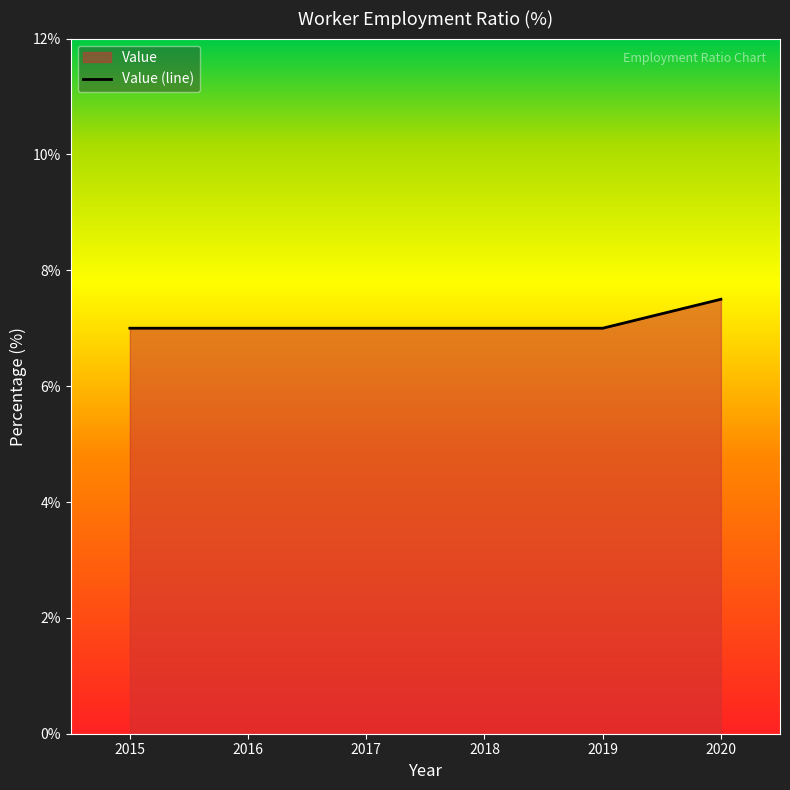

Reading left to right, transcribe all the data shown in this chart.

2015=7.0	2016=7.0	2017=7.0	2018=7.0	2019=7.0	2020=7.5